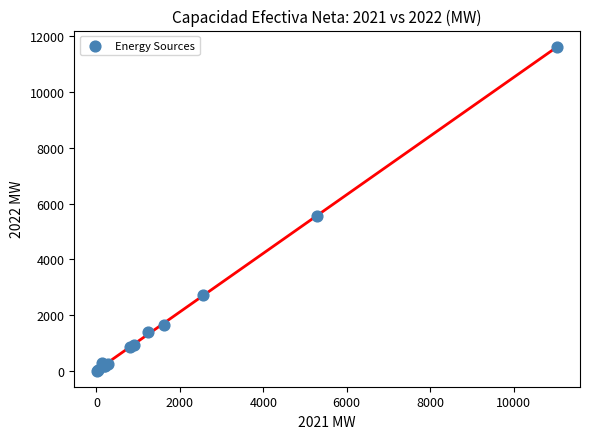

What Y value in the scatter plot is closest to 5818?

5554.0